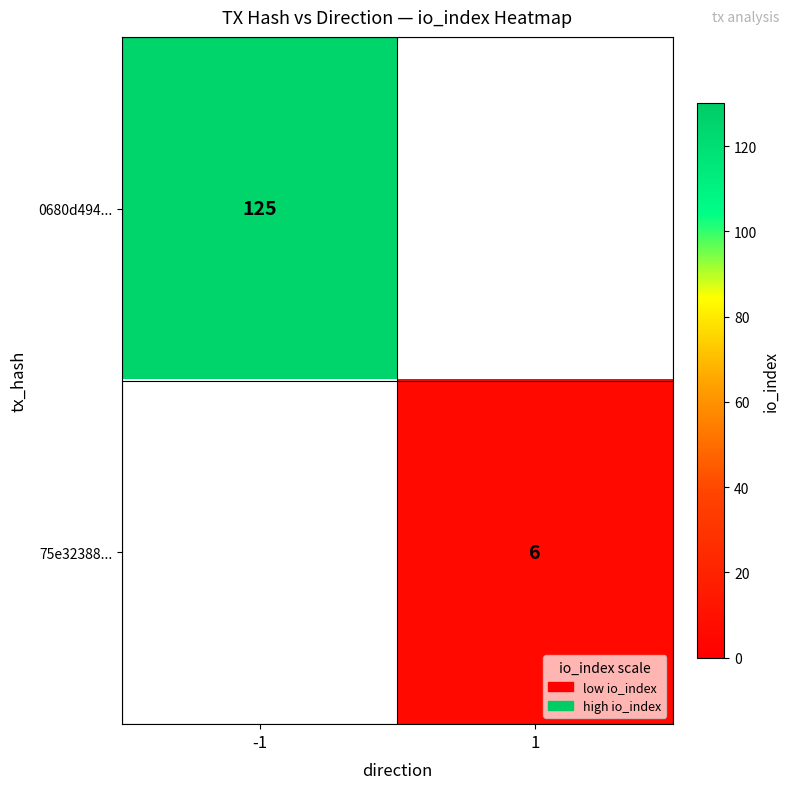

How many data points does each series have?

2